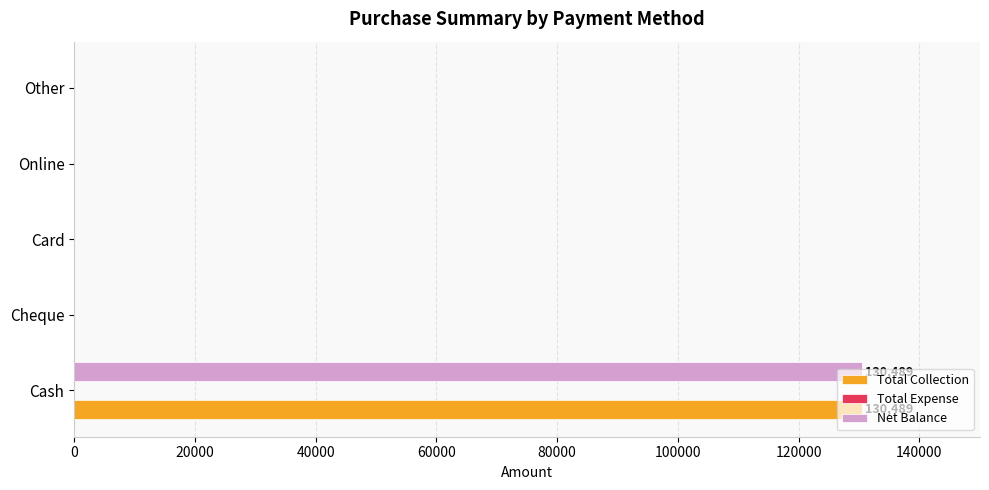

The Total Collection series shows 84791 at Online. True or false?

False